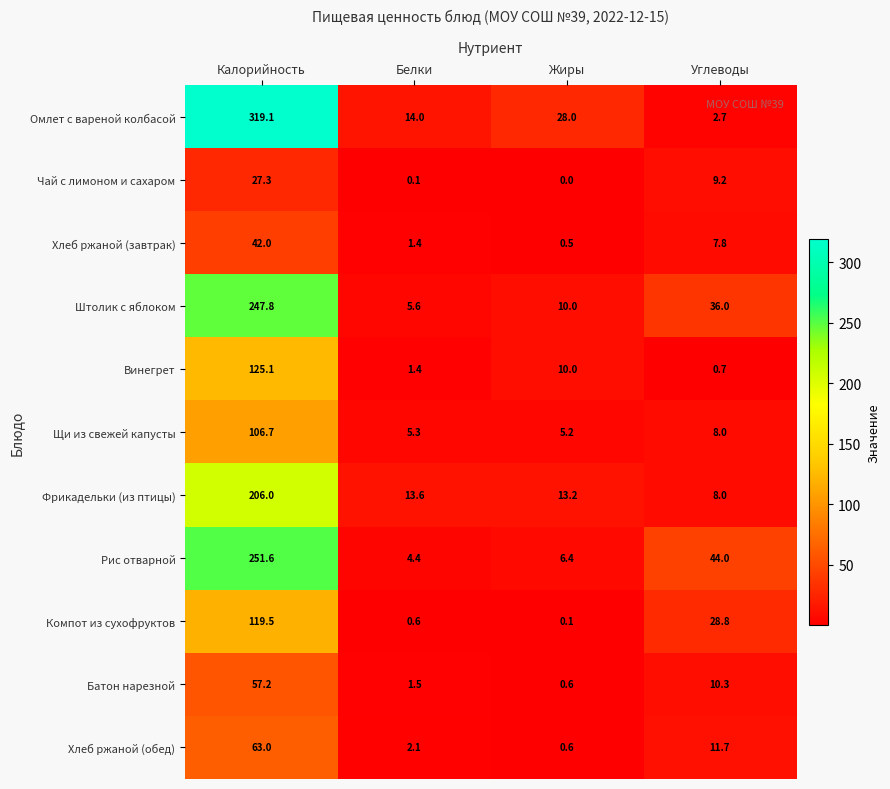

Between Белки and Углеводы, which series saw the biggest shift?

Рис отварной